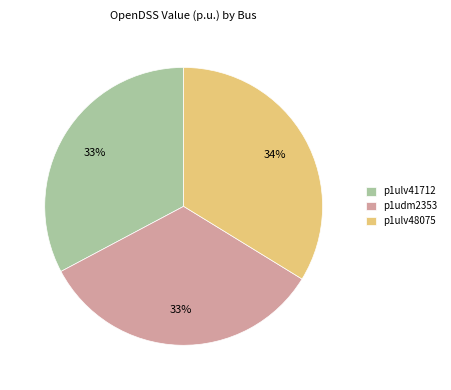

Approximately how many times larger is the value at p1udm2353 compared to p1ulv48075?

1.0